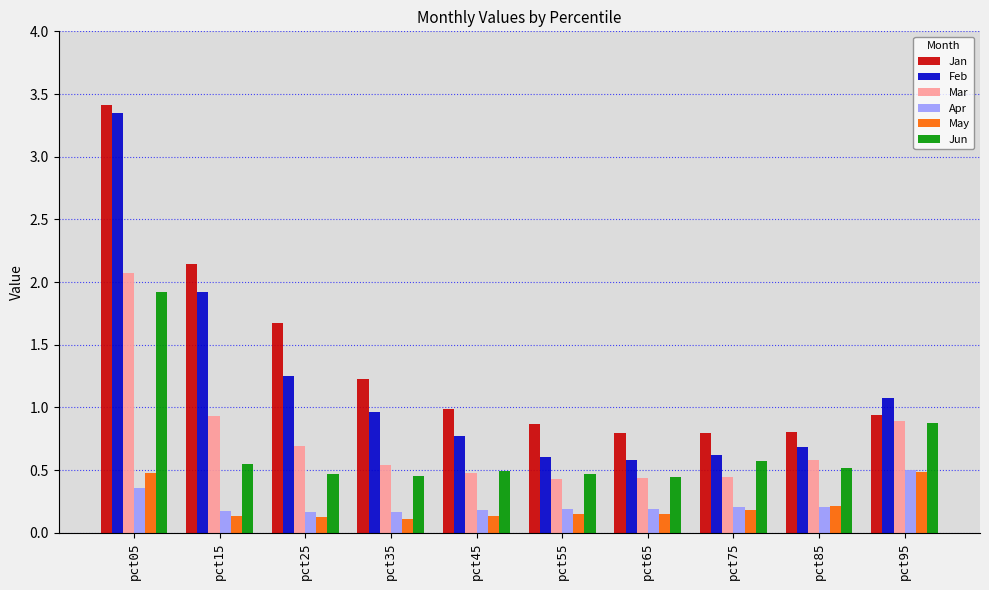

How many bars are there in each group?

6